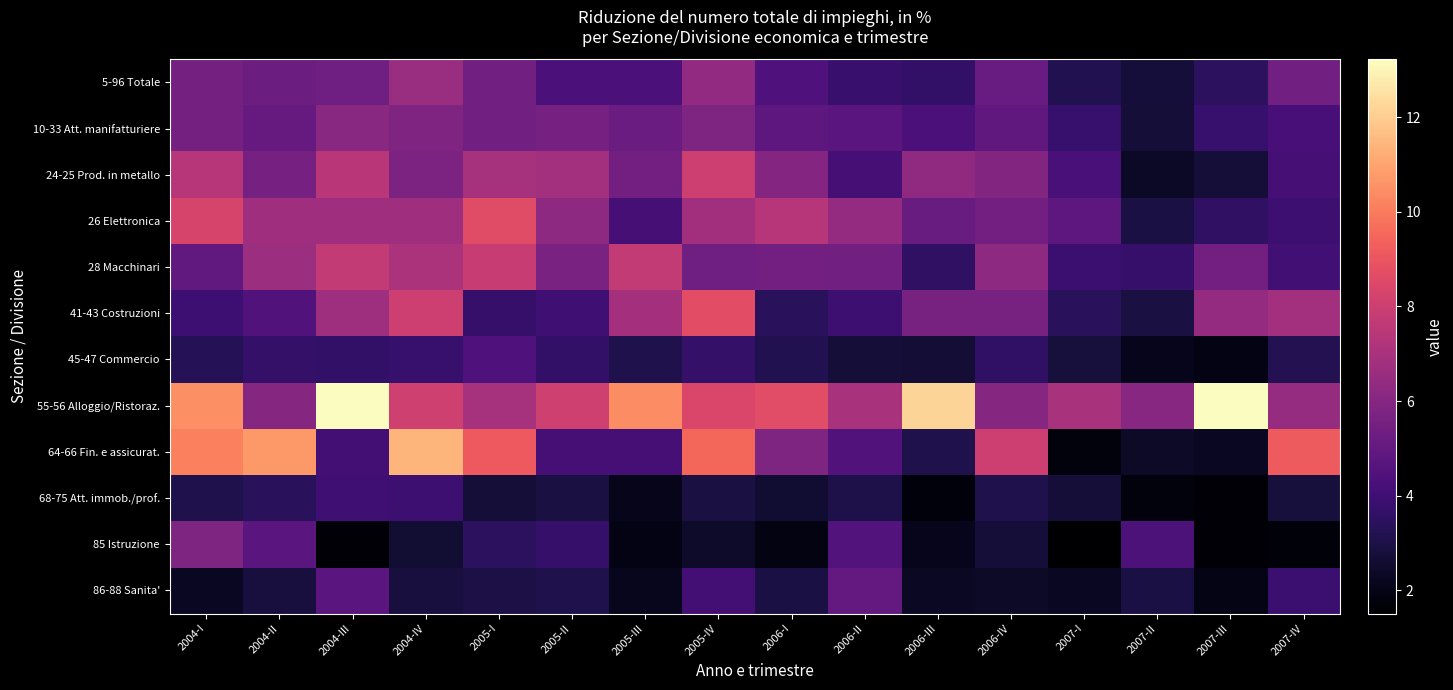

Reading left to right, what are all the values shown in this chart?

5-96 Totale: 2004-I=5.5	2004-II=5.3	2004-III=5.4	2004-IV=6.6	2005-I=5.4	2005-II=4.3	2005-III=4.3	2005-IV=6.3	2006-I=4.4	2006-II=3.8	2006-III=3.6	2006-IV=5.1	2007-I=3.2	2007-II=2.8	2007-III=3.5	2007-IV=5.4
10-33 Att. manifatturiere: 2004-I=5.5	2004-II=5.1	2004-III=6.1	2004-IV=5.8	2005-I=5.4	2005-II=5.6	2005-III=5.3	2005-IV=5.8	2006-I=4.8	2006-II=4.7	2006-III=4.3	2006-IV=4.9	2007-I=3.8	2007-II=2.7	2007-III=3.8	2007-IV=4.2
24-25 Prod. in metallo: 2004-I=7.4	2004-II=5.6	2004-III=7.5	2004-IV=5.8	2005-I=6.9	2005-II=6.8	2005-III=5.5	2005-IV=8.0	2006-I=6.0	2006-II=4.2	2006-III=6.3	2006-IV=5.9	2007-I=4.2	2007-II=2.3	2007-III=2.7	2007-IV=4.2
26 Elettronica: 2004-I=8.3	2004-II=6.7	2004-III=6.7	2004-IV=6.7	2005-I=8.6	2005-II=6.2	2005-III=4.1	2005-IV=6.8	2006-I=7.4	2006-II=6.4	2006-III=5.2	2006-IV=5.5	2007-I=4.9	2007-II=3.0	2007-III=3.6	2007-IV=3.9
28 Macchinari: 2004-I=5.0	2004-II=6.7	2004-III=7.8	2004-IV=7.1	2005-I=7.8	2005-II=5.7	2005-III=7.8	2005-IV=5.4	2006-I=5.5	2006-II=5.4	2006-III=3.5	2006-IV=6.2	2007-I=3.9	2007-II=3.7	2007-III=5.5	2007-IV=4.0
41-43 Costruzioni: 2004-I=3.9	2004-II=4.5	2004-III=6.7	2004-IV=8.0	2005-I=3.8	2005-II=4.0	2005-III=6.9	2005-IV=8.7	2006-I=3.4	2006-II=3.9	2006-III=5.6	2006-IV=5.6	2007-I=3.4	2007-II=2.9	2007-III=6.4	2007-IV=6.8
45-47 Commercio: 2004-I=3.3	2004-II=3.7	2004-III=3.6	2004-IV=3.8	2005-I=4.4	2005-II=3.7	2005-III=3.1	2005-IV=3.7	2006-I=3.2	2006-II=2.7	2006-III=2.7	2006-IV=3.6	2007-I=2.8	2007-II=2.1	2007-III=1.9	2007-IV=3.2
55-56 Alloggio/Ristoraz.: 2004-I=10.5	2004-II=6.0	2004-III=13.2	2004-IV=8.1	2005-I=7.0	2005-II=8.1	2005-III=10.4	2005-IV=8.4	2006-I=8.7	2006-II=7.0	2006-III=12.2	2006-IV=6.0	2007-I=7.0	2007-II=6.1	2007-III=13.2	2007-IV=6.5
64-66 Fin. e assicurat.: 2004-I=10.1	2004-II=10.7	2004-III=4.1	2004-IV=11.4	2005-I=9.1	2005-II=4.2	2005-III=4.1	2005-IV=9.5	2006-I=5.8	2006-II=4.5	2006-III=3.1	2006-IV=8.0	2007-I=1.8	2007-II=2.4	2007-III=2.3	2007-IV=9.2
68-75 Att. immob./prof.: 2004-I=3.1	2004-II=3.4	2004-III=4.0	2004-IV=3.9	2005-I=2.7	2005-II=2.9	2005-III=2.1	2005-IV=2.9	2006-I=2.6	2006-II=3.0	2006-III=1.8	2006-IV=3.1	2007-I=2.7	2007-II=1.8	2007-III=1.7	2007-IV=2.8
85 Istruzione: 2004-I=5.8	2004-II=4.7	2004-III=1.7	2004-IV=2.6	2005-I=3.4	2005-II=3.7	2005-III=1.9	2005-IV=2.5	2006-I=1.9	2006-II=4.6	2006-III=2.1	2006-IV=2.7	2007-I=1.5	2007-II=4.4	2007-III=1.7	2007-IV=1.7
86-88 Sanita': 2004-I=2.2	2004-II=2.9	2004-III=4.7	2004-IV=2.9	2005-I=3.0	2005-II=3.1	2005-III=2.2	2005-IV=4.1	2006-I=3.0	2006-II=5.0	2006-III=2.3	2006-IV=2.4	2007-I=2.3	2007-II=3.0	2007-III=2.0	2007-IV=3.9